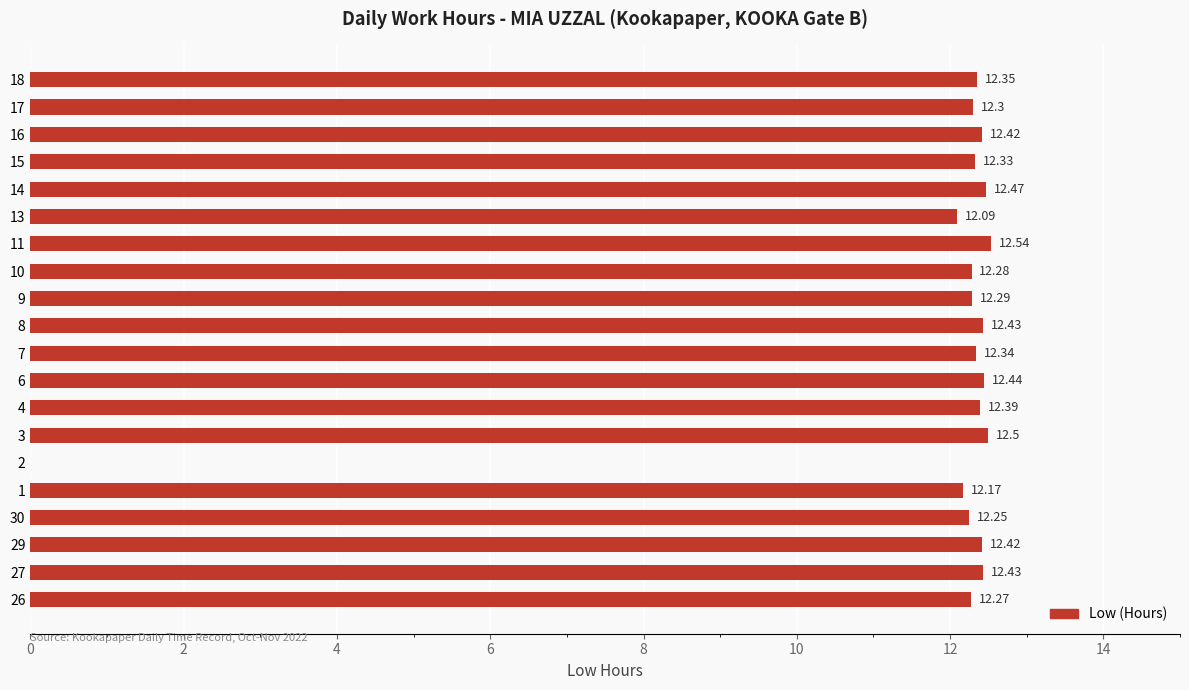

Are the bars grouped side by side (vs. stacked)?

No